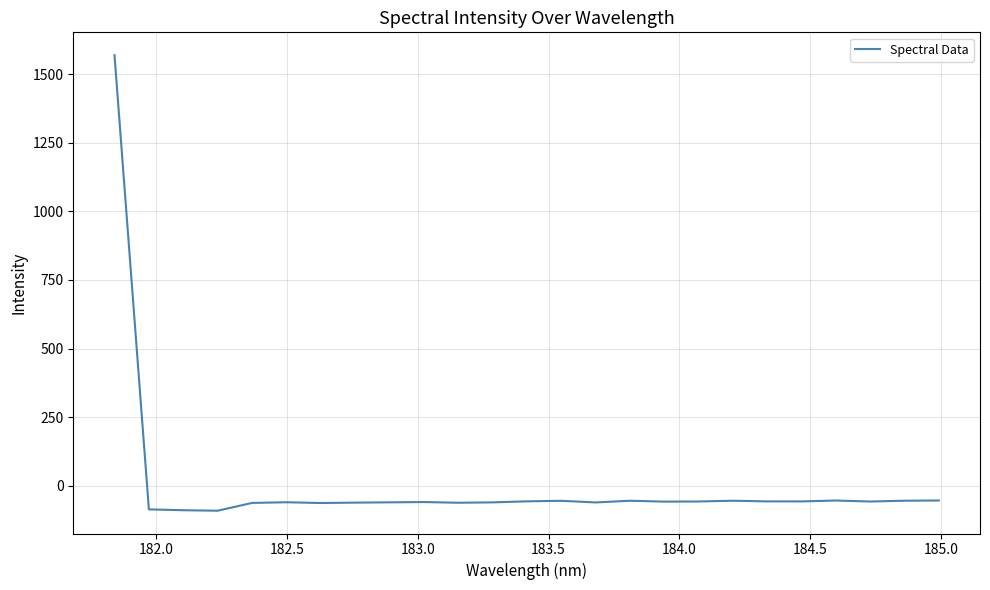

What is the difference between the maximum and minimum values?

1659.7